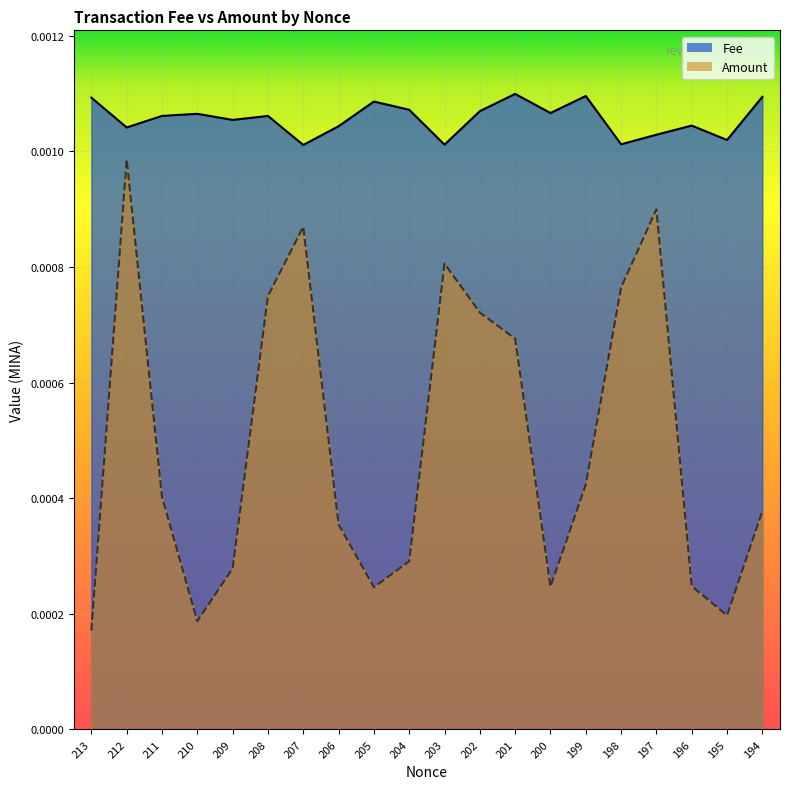

Where is the first local maximum for Amount?

212